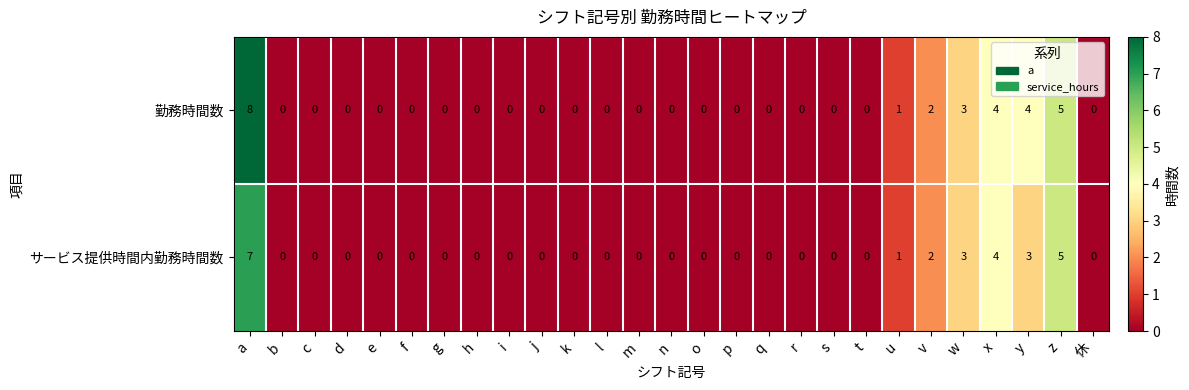

List the series in order of their overall mean, lowest first.

サービス提供時間内勤務時間数, 勤務時間数